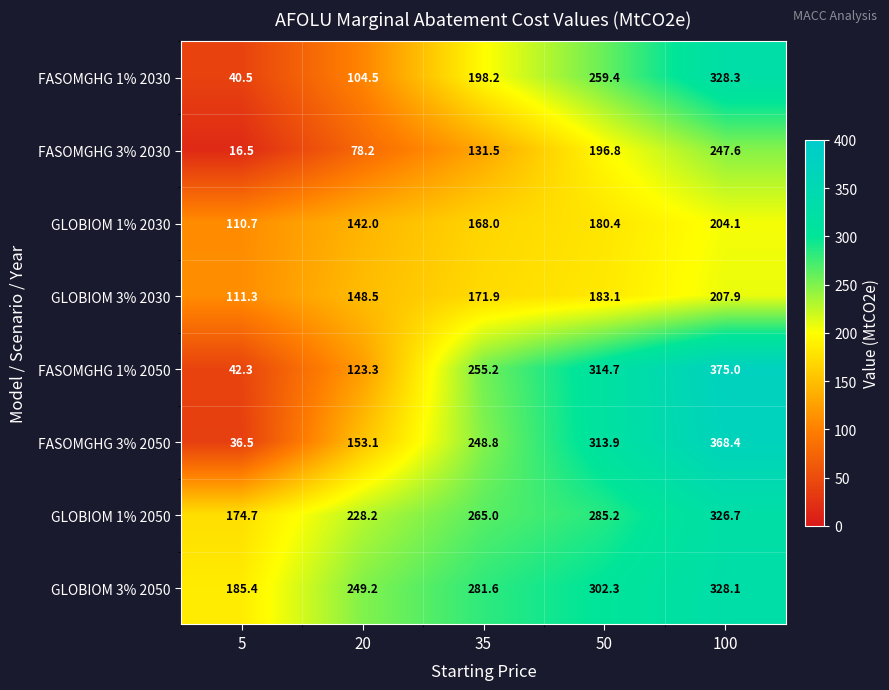

The value of GLOBIOM 3% 2030 at 35 is 171.9. True or false?

True